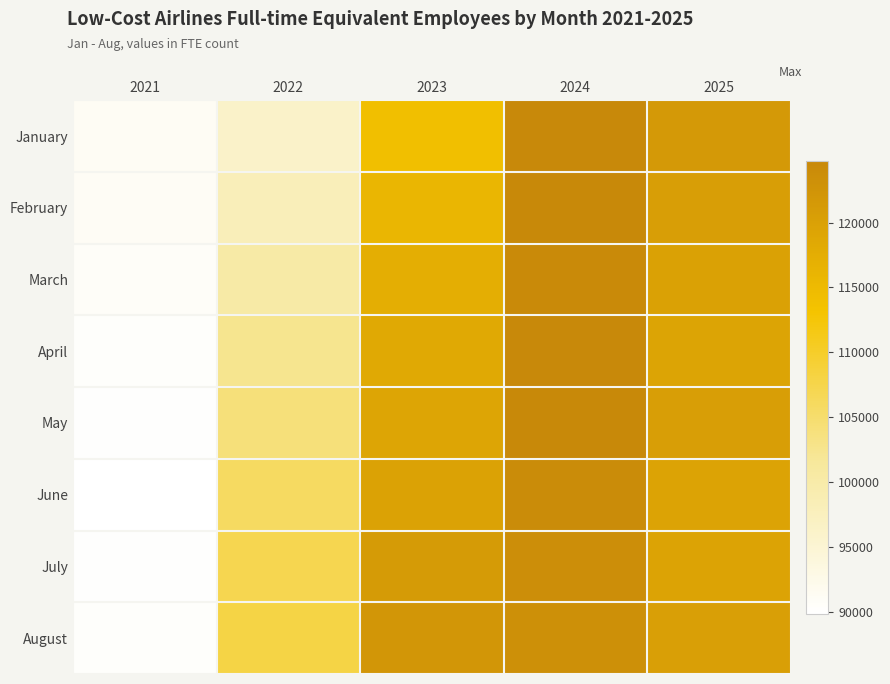

Reading left to right, transcribe all the data shown in this chart.

January: 2021=91174.0	2022=96146.0	2023=114033.5	2024=124785.0	2025=121503.0
February: 2021=90961.0	2022=98092.0	2023=115750.5	2024=124526.0	2025=120434.0
March: 2021=90697.0	2022=100242.0	2023=117288.0	2024=124452.0	2025=119971.5
April: 2021=90373.0	2022=102428.0	2023=118303.5	2024=124715.0	2025=119435.5
May: 2021=90047.0	2022=103974.0	2023=119089.5	2024=124596.5	2025=120460.0
June: 2021=89859.0	2022=105848.0	2023=119693.5	2024=124099.0	2025=119559.0
July: 2021=90123.0	2022=107129.5	2023=121203.5	2024=123573.5	2025=119541.0
August: 2021=90290.0	2022=107873.0	2023=122192.5	2024=123214.0	2025=120213.0